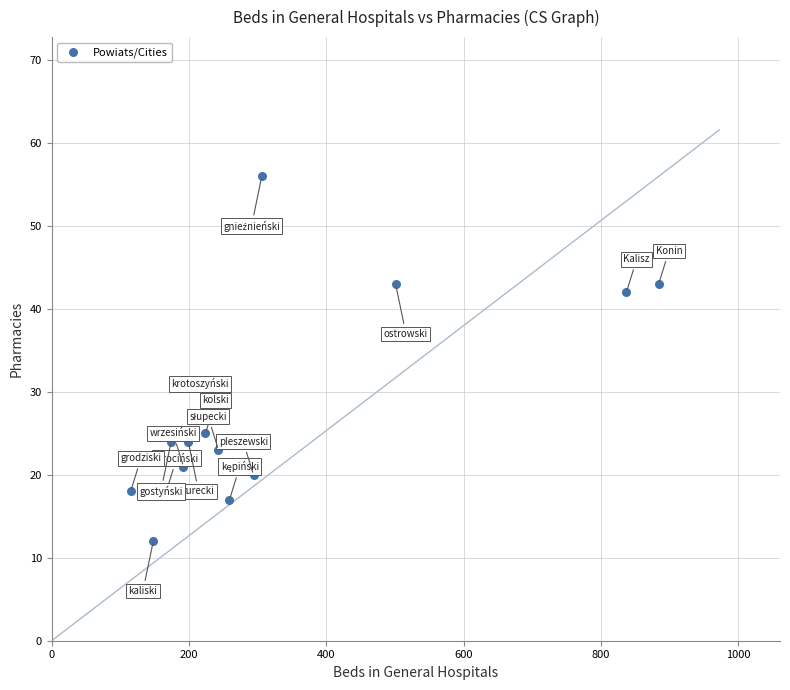

What Y value in the scatter plot is closest to 34?

27